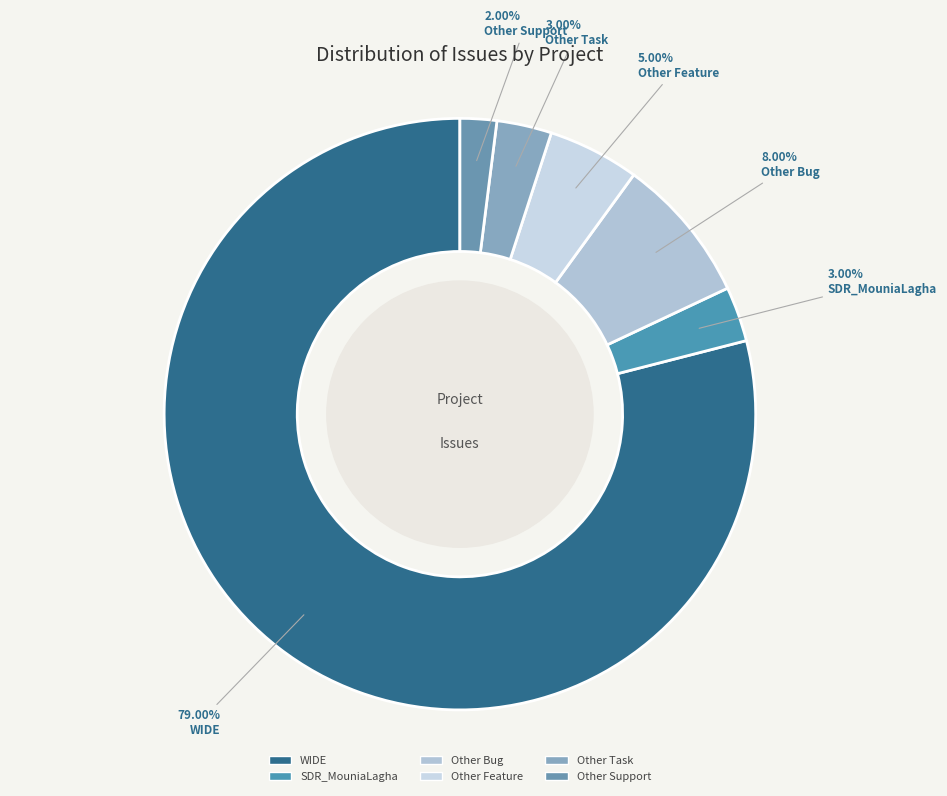

Count the number of slices in the pie.

6